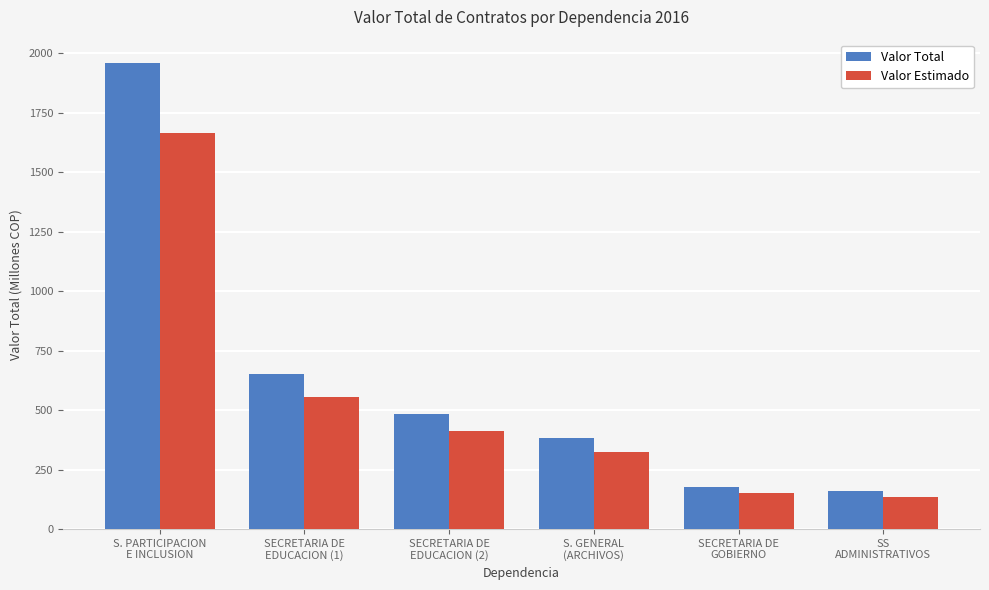

What is the average value of the Valor Estimado series?

540.2